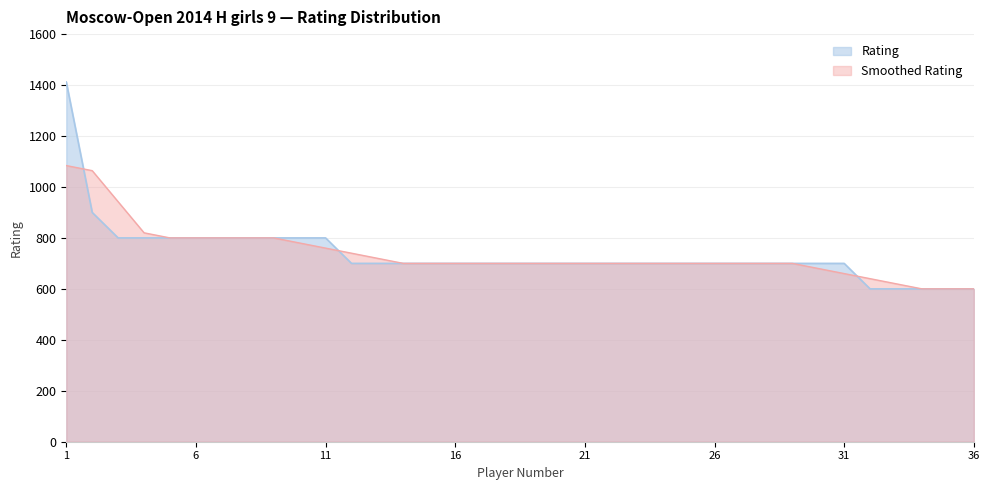

Which label corresponds to the smallest value in the chart?

32